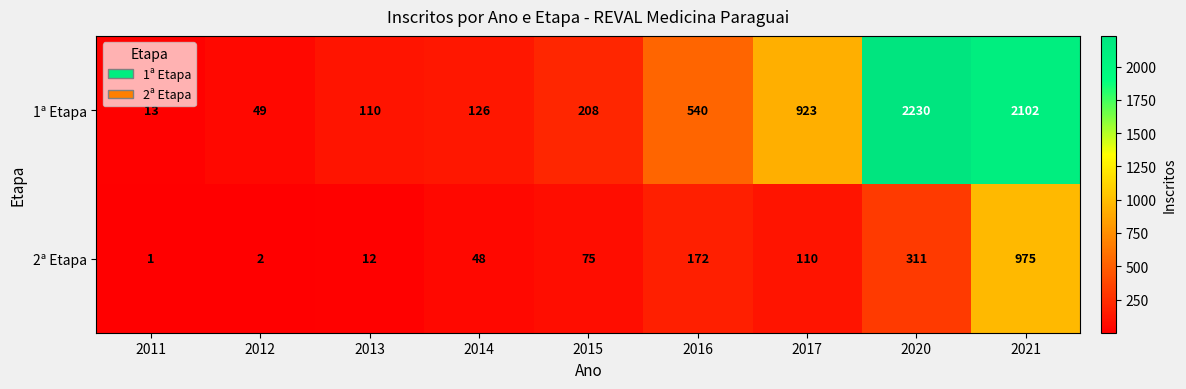

Reading left to right, list all the values displayed in this chart.

1ª Etapa: 13	49	110	126	208	540	923	2230	2102
2ª Etapa: 1	2	12	48	75	172	110	311	975